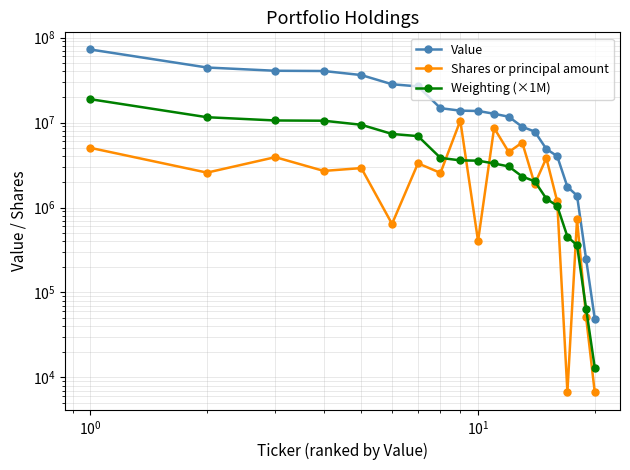

What are all the series names shown in the legend?

Value, Shares or principal amount, Weighting (×1M)